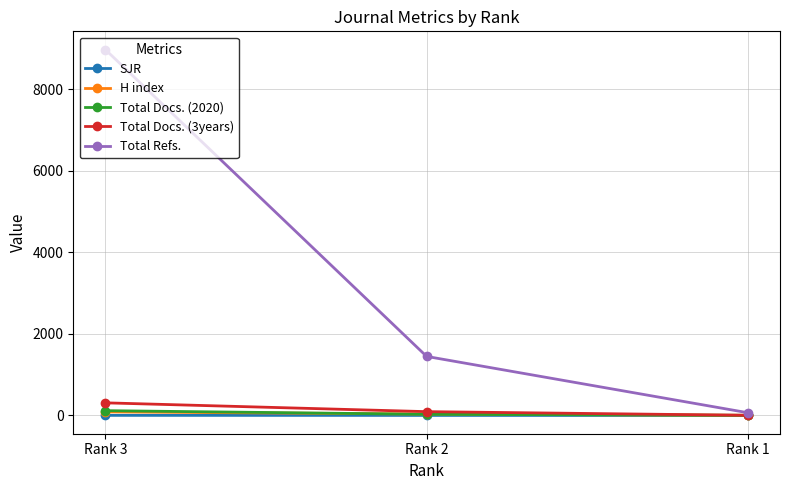

How many data points in SJR are above 0?

2